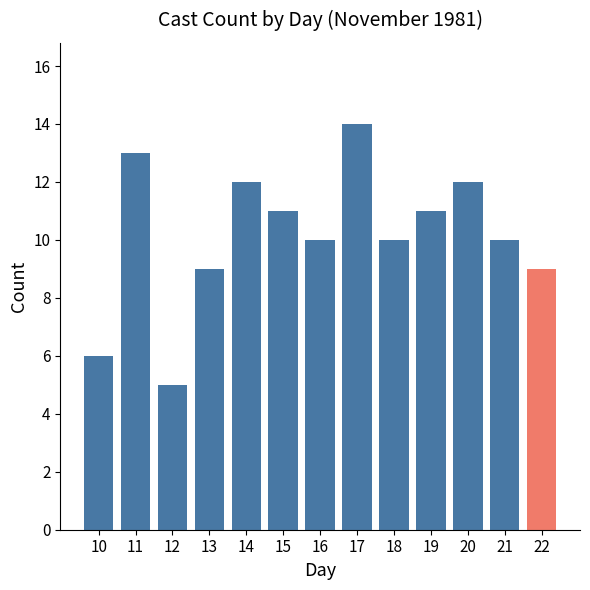

Count the values in the range 9 to 12.

9